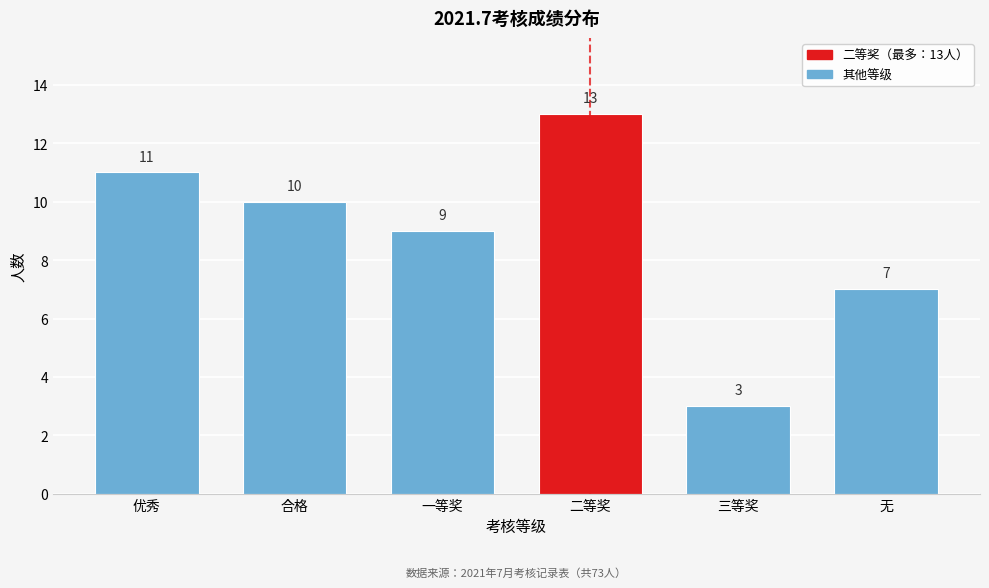

Reading left to right, transcribe all the data shown in this chart.

优秀=11	合格=10	一等奖=9	二等奖=13	三等奖=3	无=7